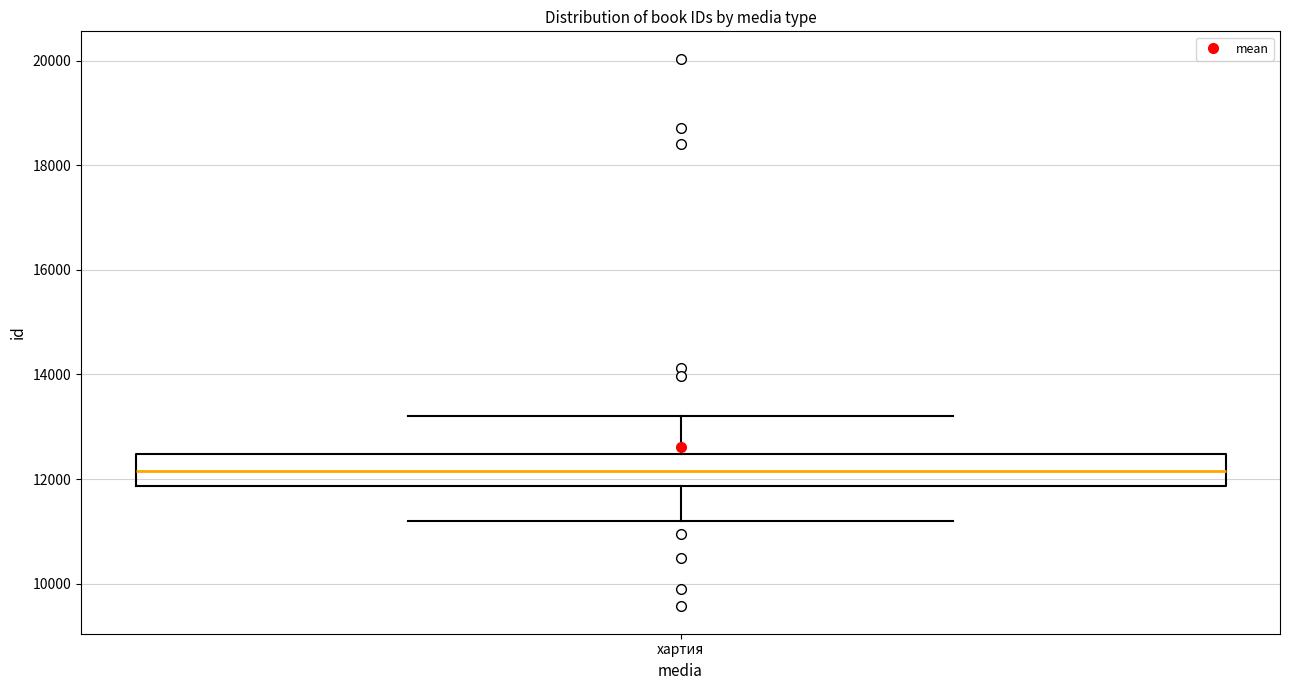

Where is the upper edge of the box for хартия on the y-axis? The values are not printed on the chart, so give them approximately, as read against the axis.

12400